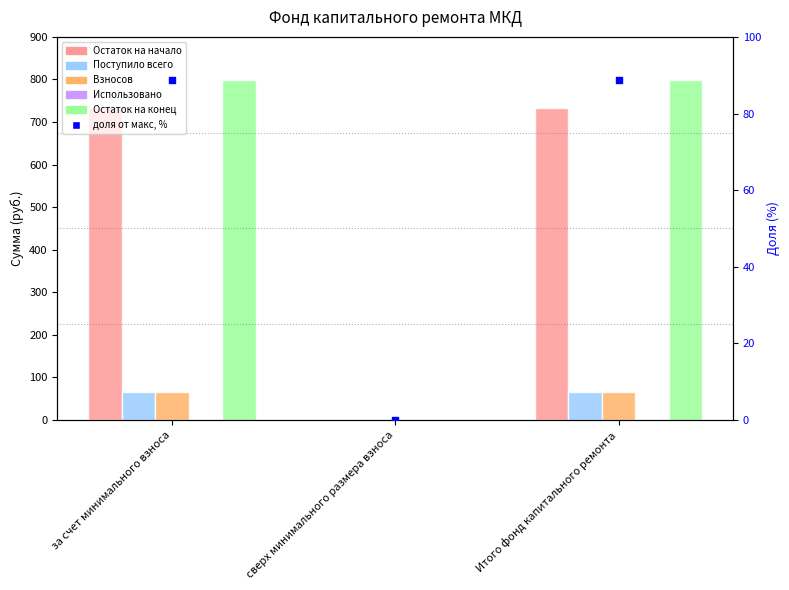

Which series has the widest spread of Y values?

Остаток на конец